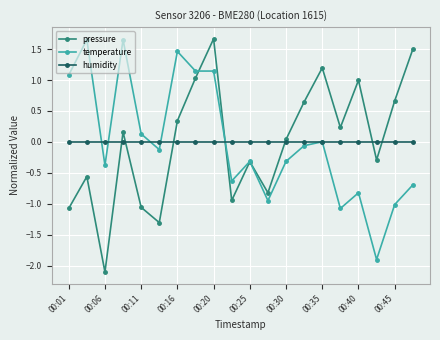

What is the value of the temperature point at the 7th from the left?

1.5